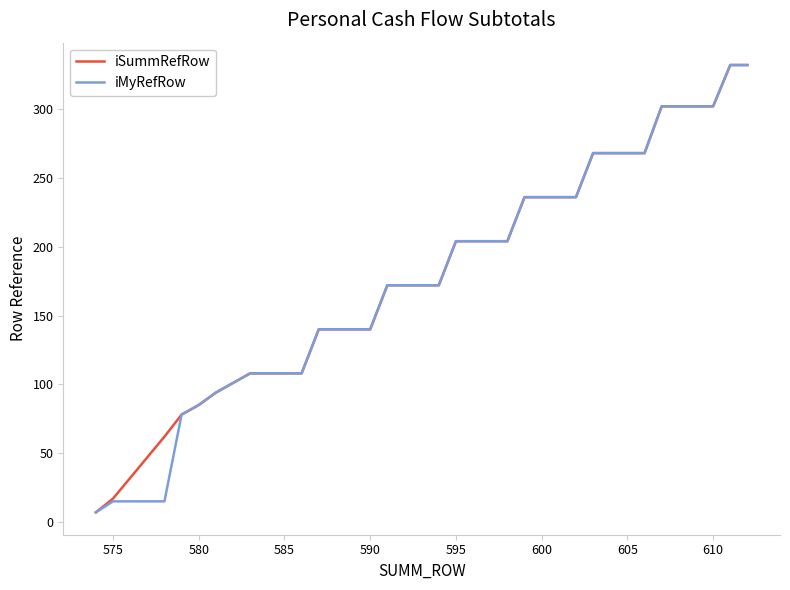

How many lines are shown in the chart?

2